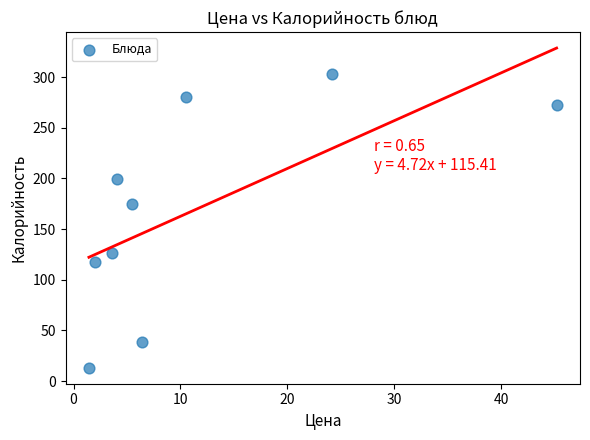

What is the range of Y values (max minus min)?

289.9